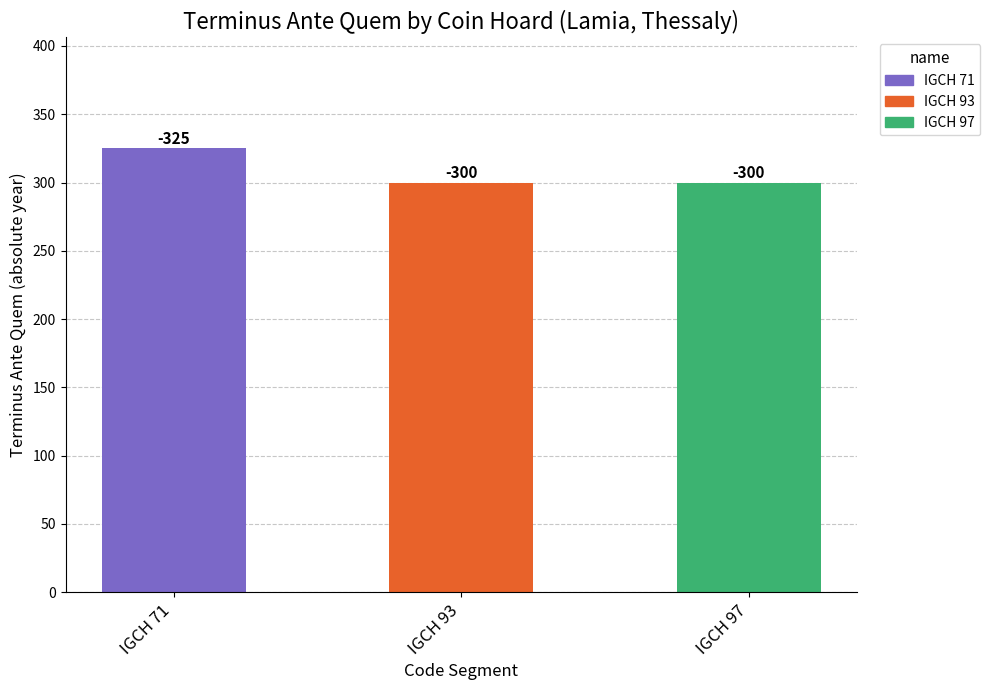

Does the chart contain any negative values?

No